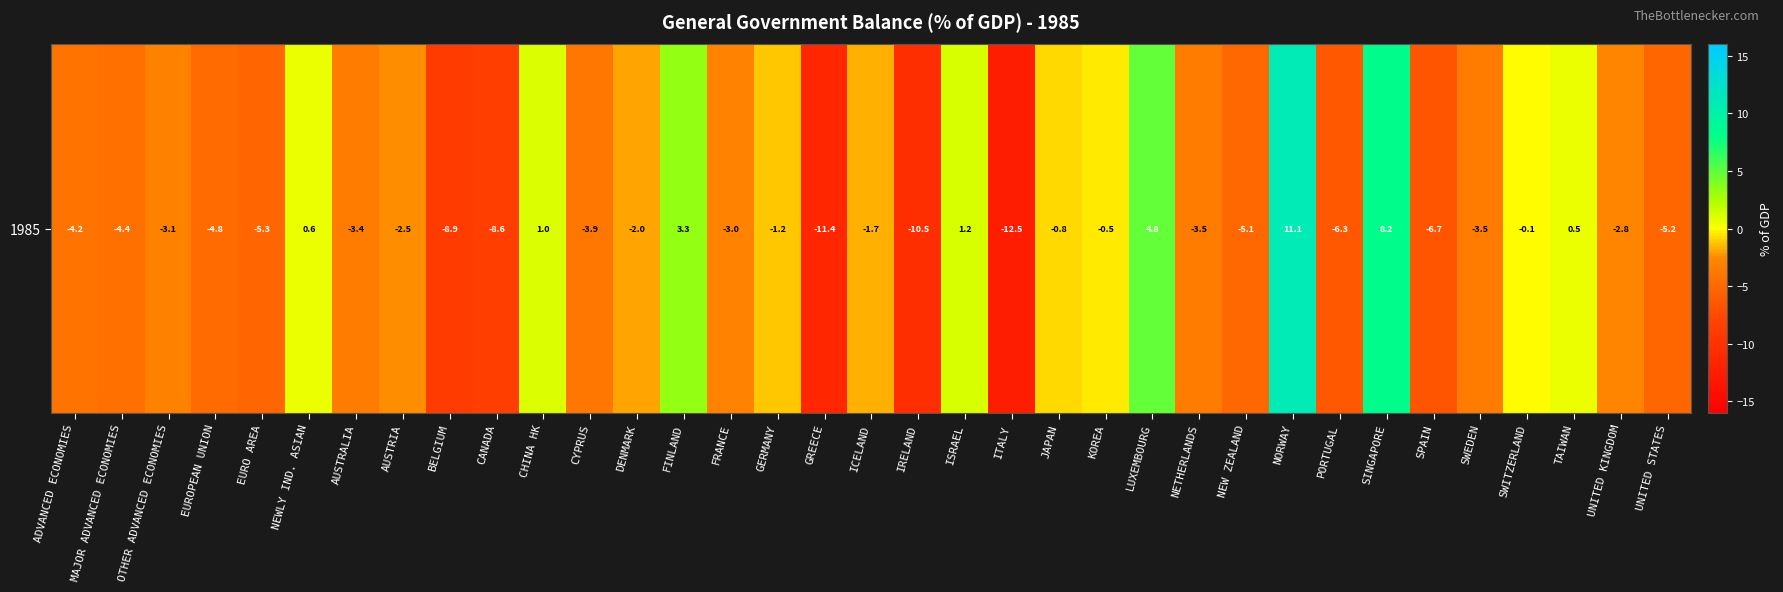

What is the difference between the second highest and second lowest values?

19.6